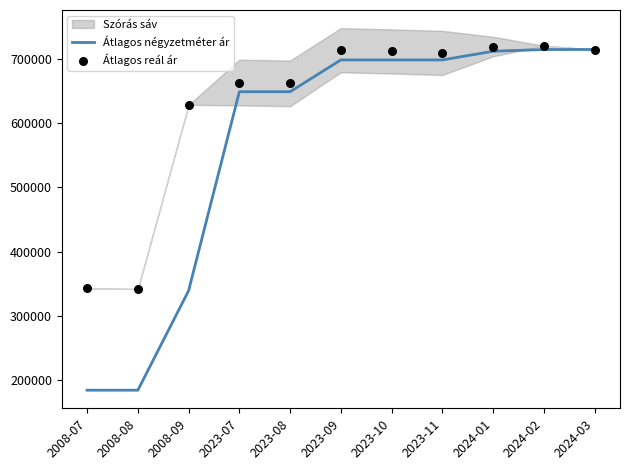

What is the lowest value of the Átlagos négyzetméter ár series?

184337